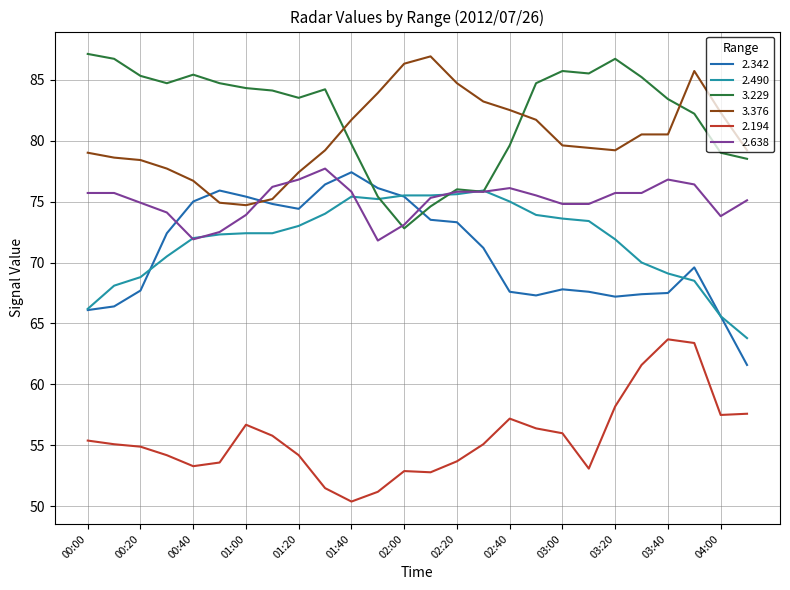

Which series has the largest total across all categories?

3.229